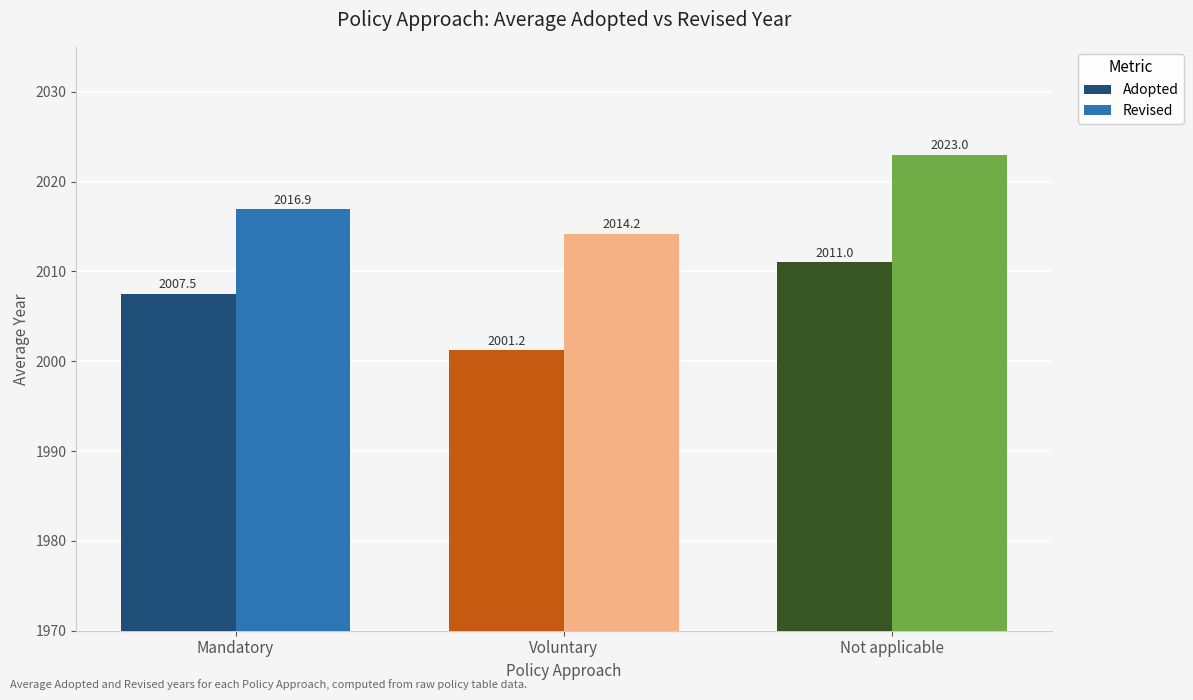

What is the value of the Revised bar at the 3rd from the left?

2023.0